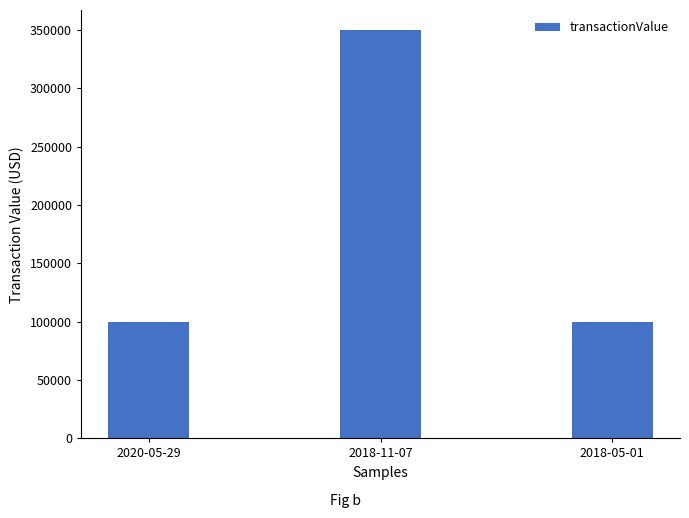

Does the chart contain stacked bars?

No